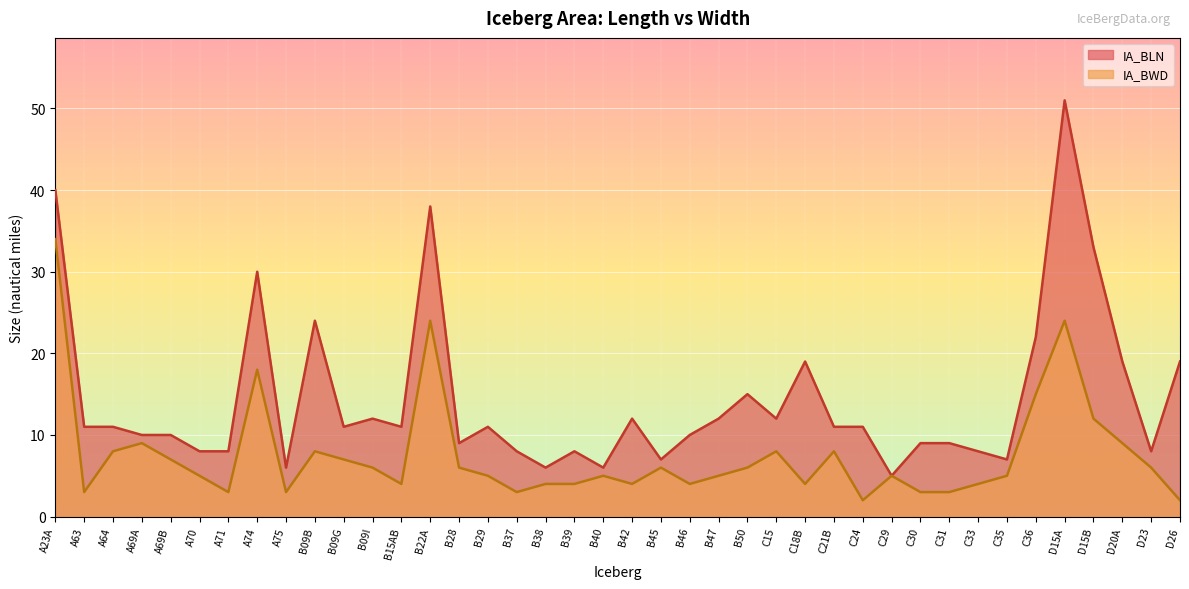

Reading right to left, transcribe all the data shown in this chart.

IA_BLN: D26=19	D23=8	D20A=19	D15B=33	D15A=51	C36=22	C35=7	C33=8	C31=9	C30=9	C29=5	C24=11	C21B=11	C18B=19	C15=12	B50=15	B47=12	B46=10	B45=7	B42=12	B40=6	B39=8	B38=6	B37=8	B29=11	B28=9	B22A=38	B15AB=11	B09I=12	B09G=11	B09B=24	A75=6	A74=30	A71=8	A70=8	A69B=10	A69A=10	A64=11	A63=11	A23A=40
IA_BWD: D26=2	D23=6	D20A=9	D15B=12	D15A=24	C36=15	C35=5	C33=4	C31=3	C30=3	C29=5	C24=2	C21B=8	C18B=4	C15=8	B50=6	B47=5	B46=4	B45=6	B42=4	B40=5	B39=4	B38=4	B37=3	B29=5	B28=6	B22A=24	B15AB=4	B09I=6	B09G=7	B09B=8	A75=3	A74=18	A71=3	A70=5	A69B=7	A69A=9	A64=8	A63=3	A23A=34